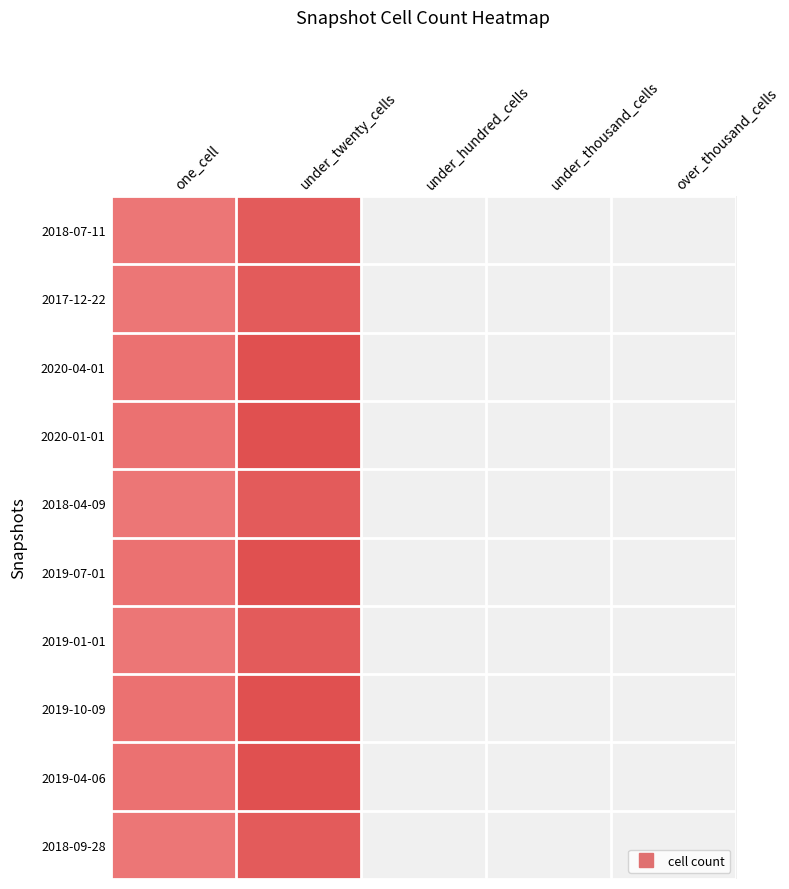

Reading right to left, list all the values displayed in this chart.

2018-07-11: over_thousand_cells=0	under_thousand_cells=0	under_hundred_cells=0	under_twenty_cells=52	one_cell=15
2017-12-22: over_thousand_cells=0	under_thousand_cells=0	under_hundred_cells=0	under_twenty_cells=52	one_cell=15
2020-04-01: over_thousand_cells=0	under_thousand_cells=0	under_hundred_cells=0	under_twenty_cells=69	one_cell=21
2020-01-01: over_thousand_cells=0	under_thousand_cells=0	under_hundred_cells=0	under_twenty_cells=69	one_cell=21
2018-04-09: over_thousand_cells=0	under_thousand_cells=0	under_hundred_cells=0	under_twenty_cells=52	one_cell=15
2019-07-01: over_thousand_cells=0	under_thousand_cells=0	under_hundred_cells=0	under_twenty_cells=69	one_cell=21
2019-01-01: over_thousand_cells=0	under_thousand_cells=0	under_hundred_cells=0	under_twenty_cells=52	one_cell=15
2019-10-09: over_thousand_cells=0	under_thousand_cells=0	under_hundred_cells=0	under_twenty_cells=69	one_cell=21
2019-04-06: over_thousand_cells=0	under_thousand_cells=0	under_hundred_cells=0	under_twenty_cells=69	one_cell=21
2018-09-28: over_thousand_cells=0	under_thousand_cells=0	under_hundred_cells=0	under_twenty_cells=52	one_cell=15